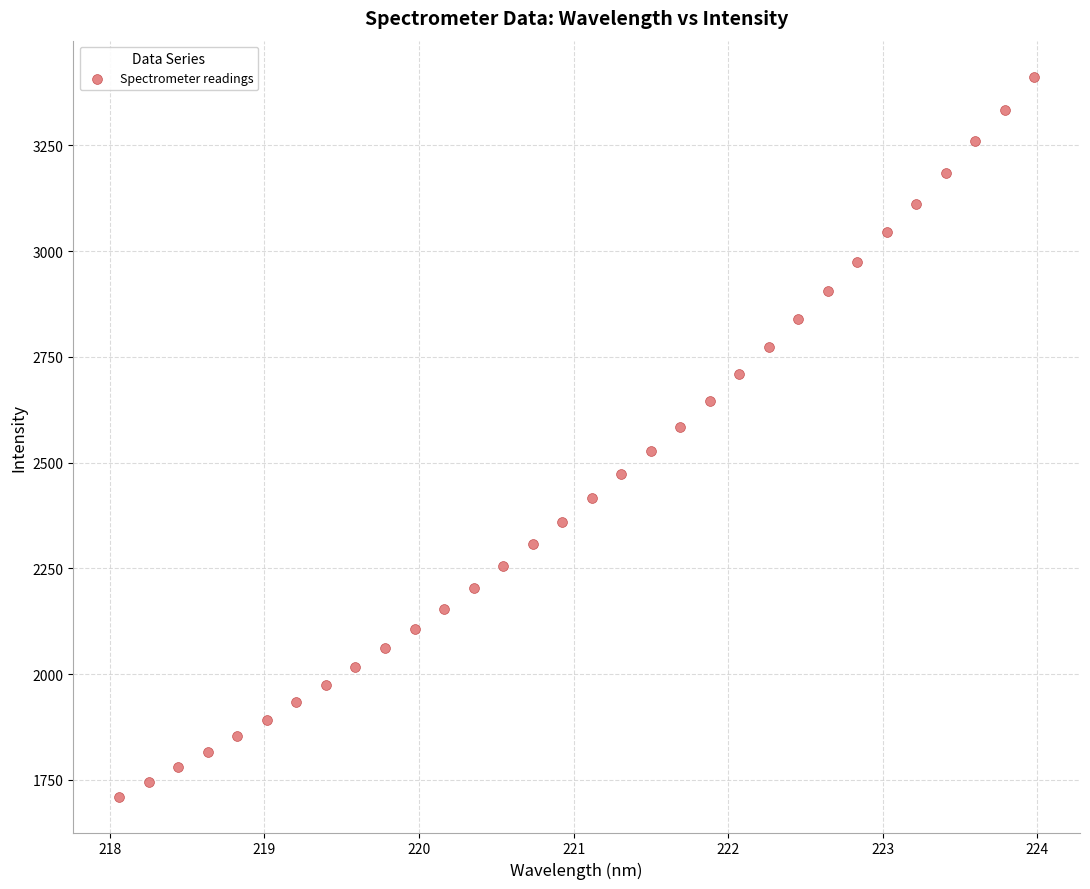

What is the range of X values (max minus min)?

5.9